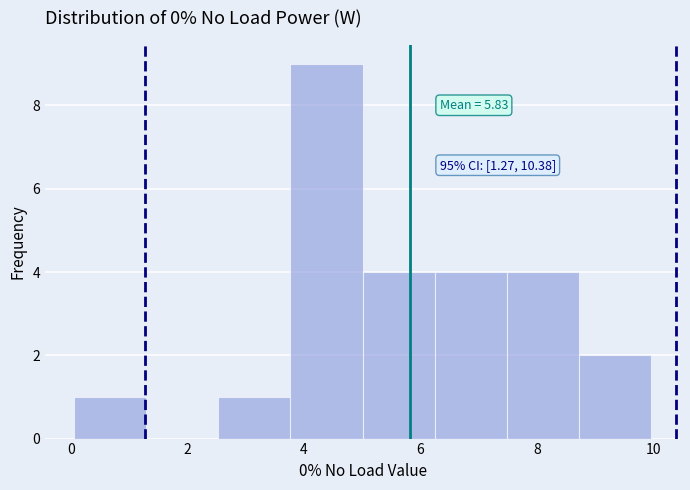

Over which range of the x-axis is the bar tallest?

3.8 to 5.0